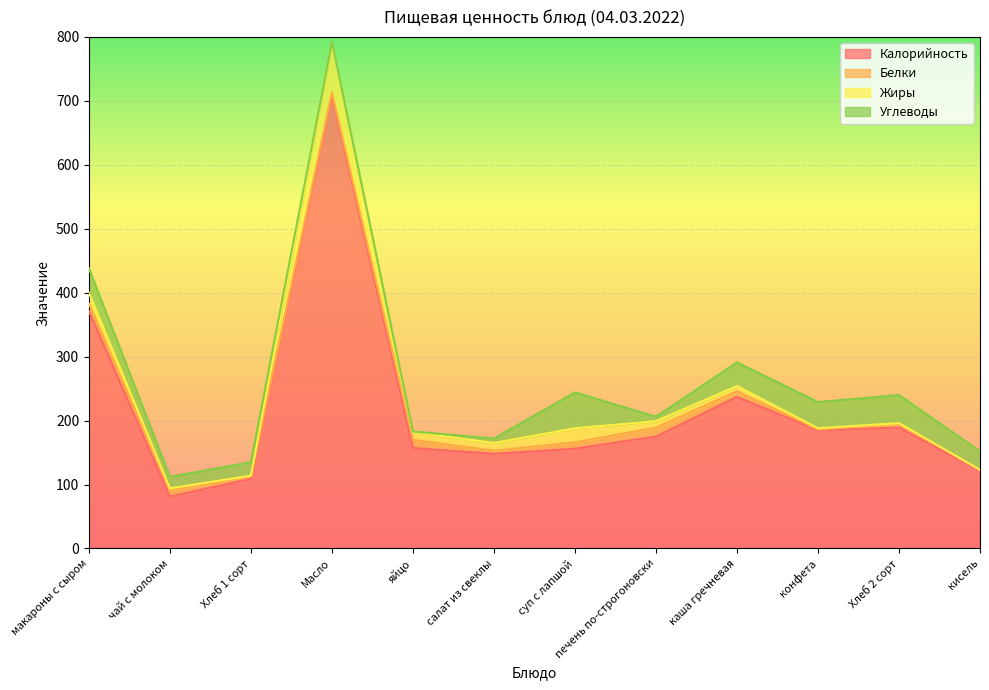

Which series has the largest range (max minus min)?

Калорийность